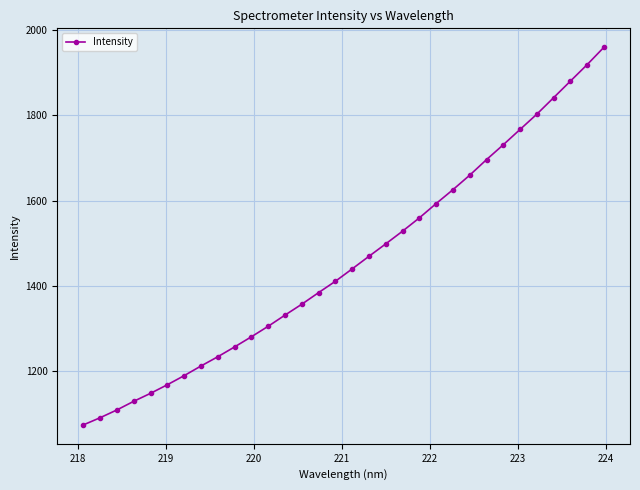

How many lines are shown in the chart?

1